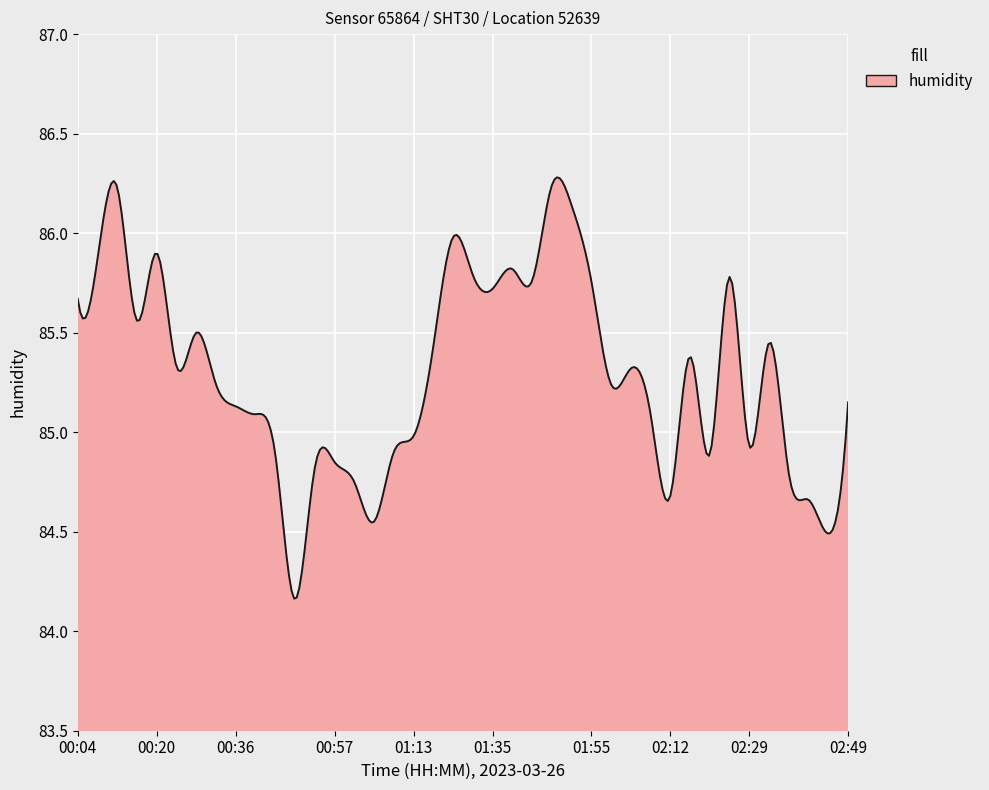

What is the difference between the maximum and minimum values?

2.1